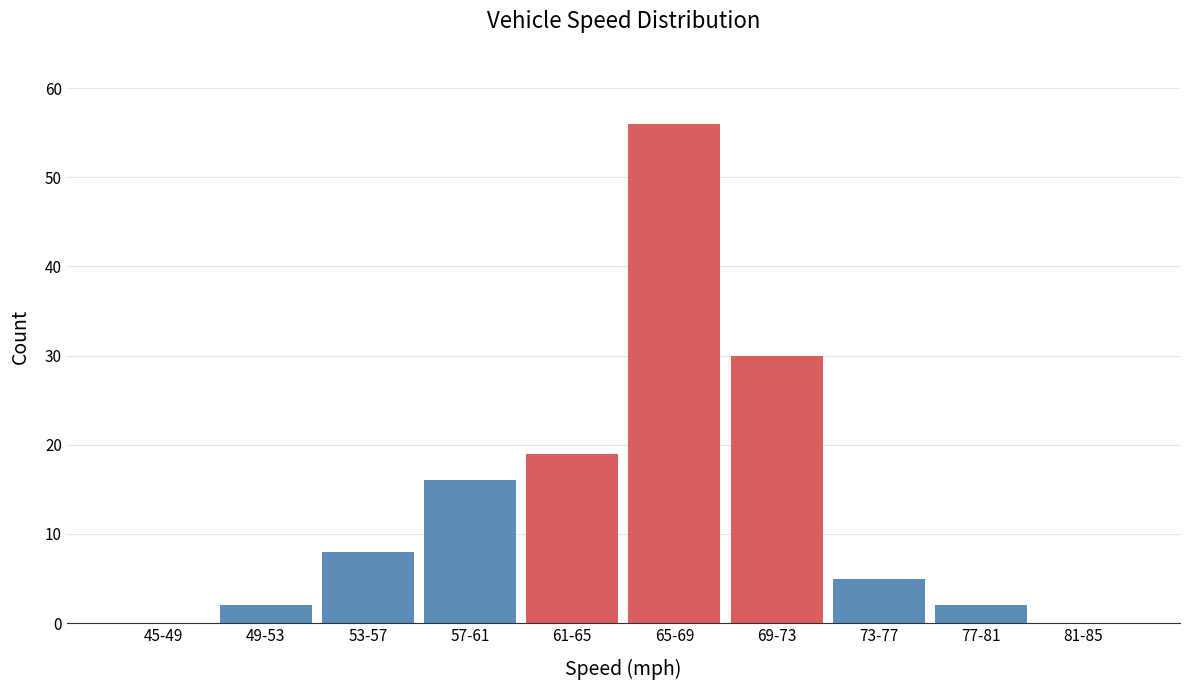

Reading left to right, what are all the values shown in this chart?

45-49=0	49-53=2	53-57=8	57-61=16	61-65=19	65-69=56	69-73=30	73-77=5	77-81=2	81-85=0